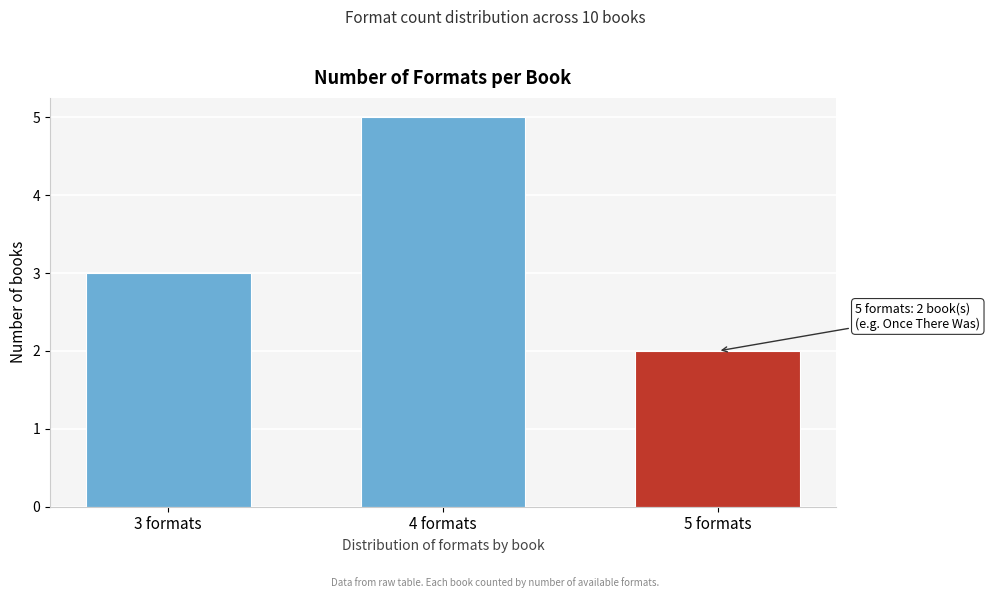

Reading right to left, extract all data points from this chart.

5 formats=2	4 formats=5	3 formats=3